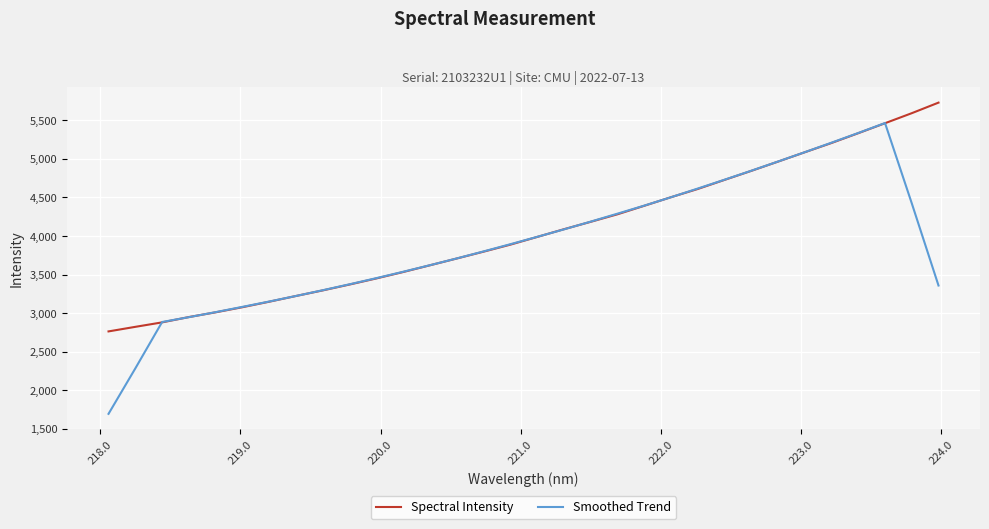

How many values in the Spectral Intensity series are below 3987?

16